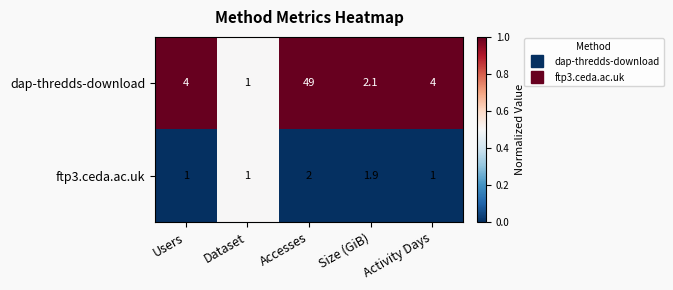

What is the minimum value for dap-thredds-download?

1.0